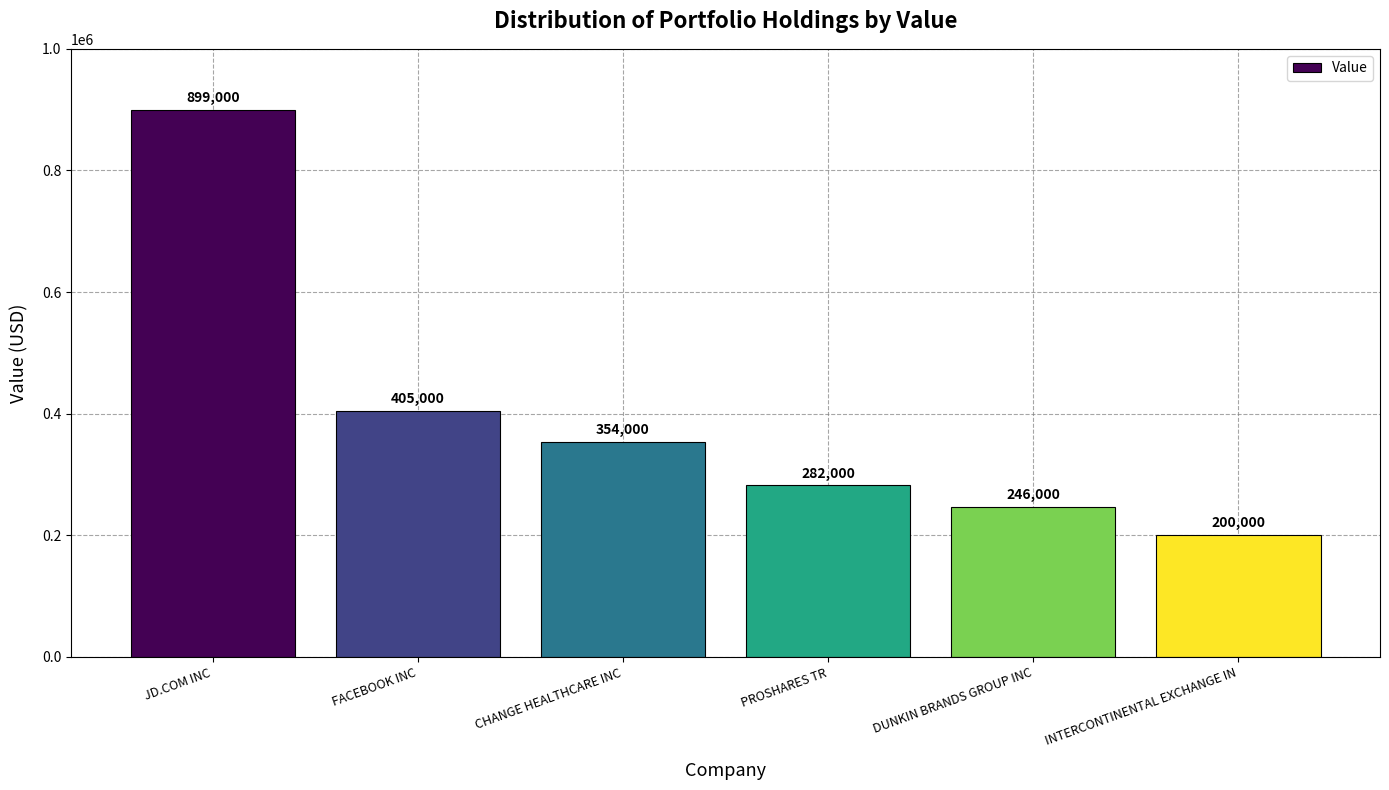

Approximately how many times larger is the value at PROSHARES TR compared to JD.COM INC?

0.3